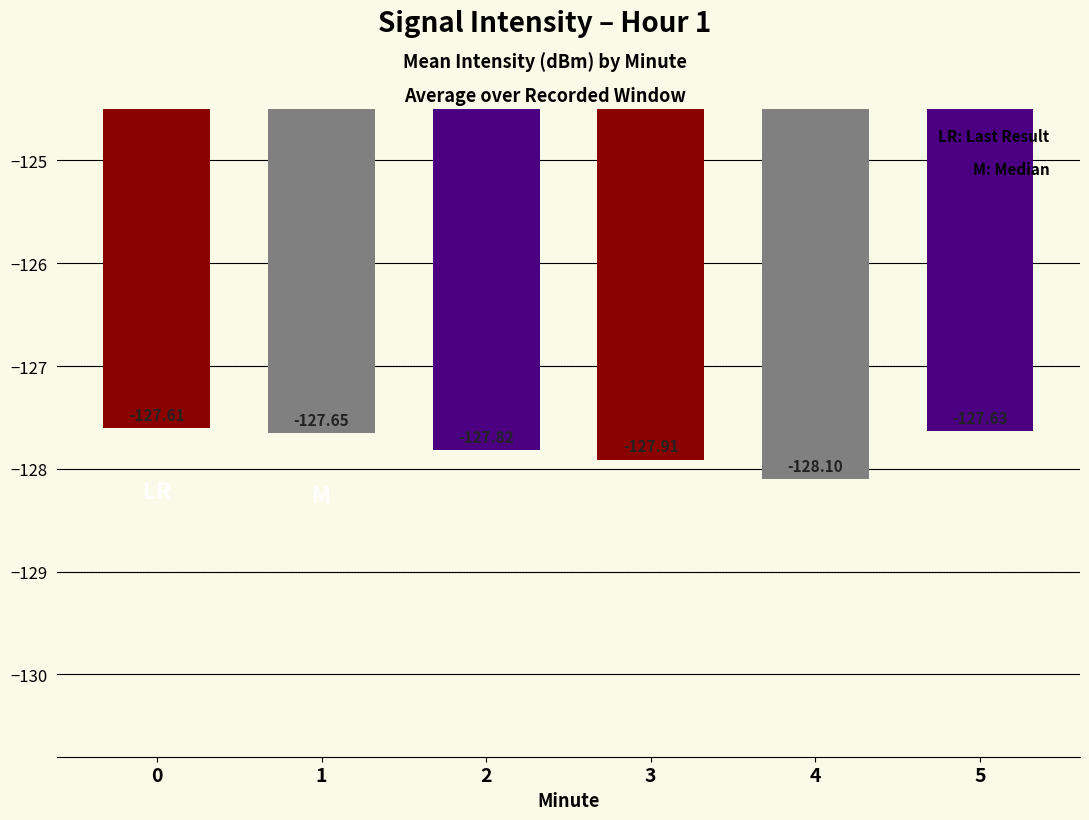

What is the change in value from 1 to 2?

-0.2